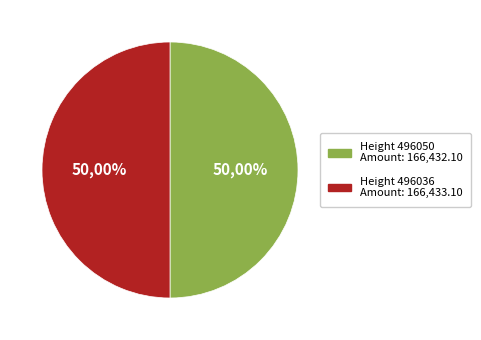

What percentage is NOT represented by 496050?

50.0%